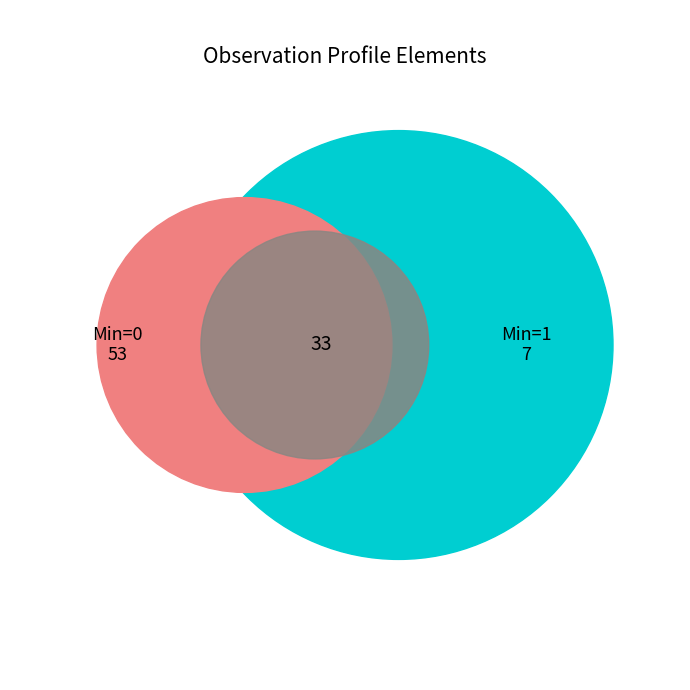

What percentage do 0 and 1 together represent?

100.0%